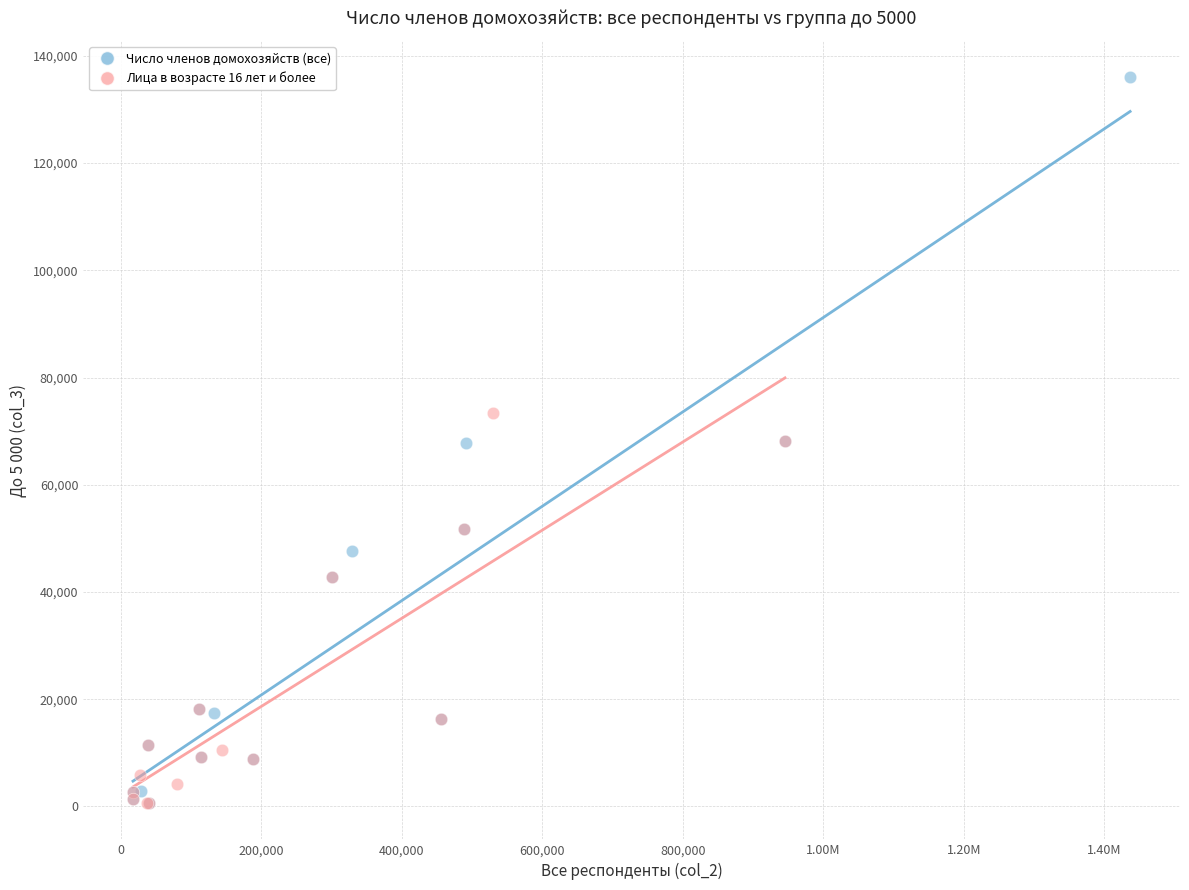

Which series reaches the maximum Y coordinate?

Число членов домохозяйств (все)